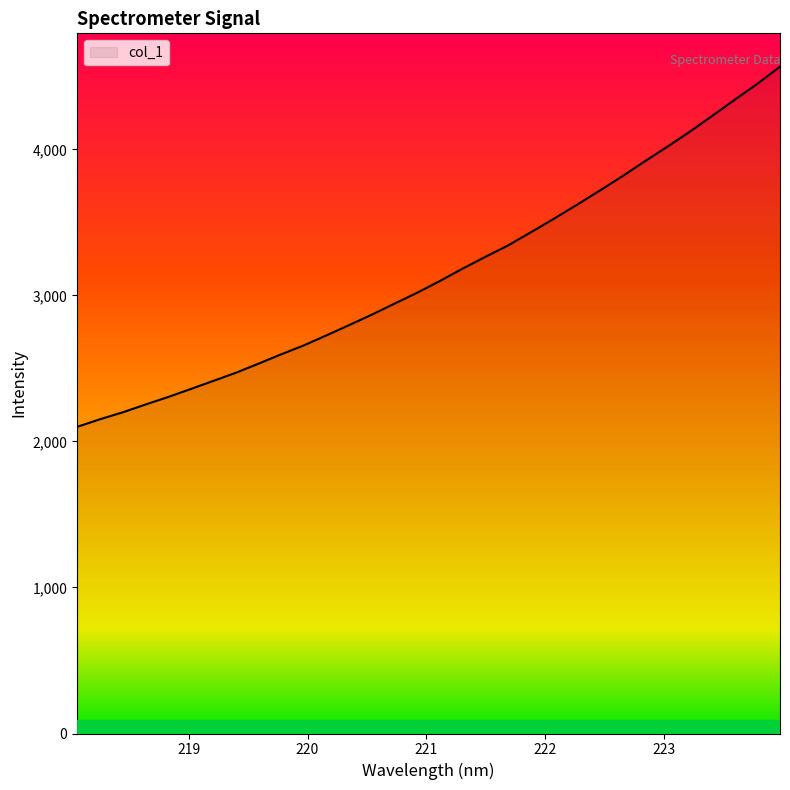

What is the difference between the maximum and minimum values?

2466.5